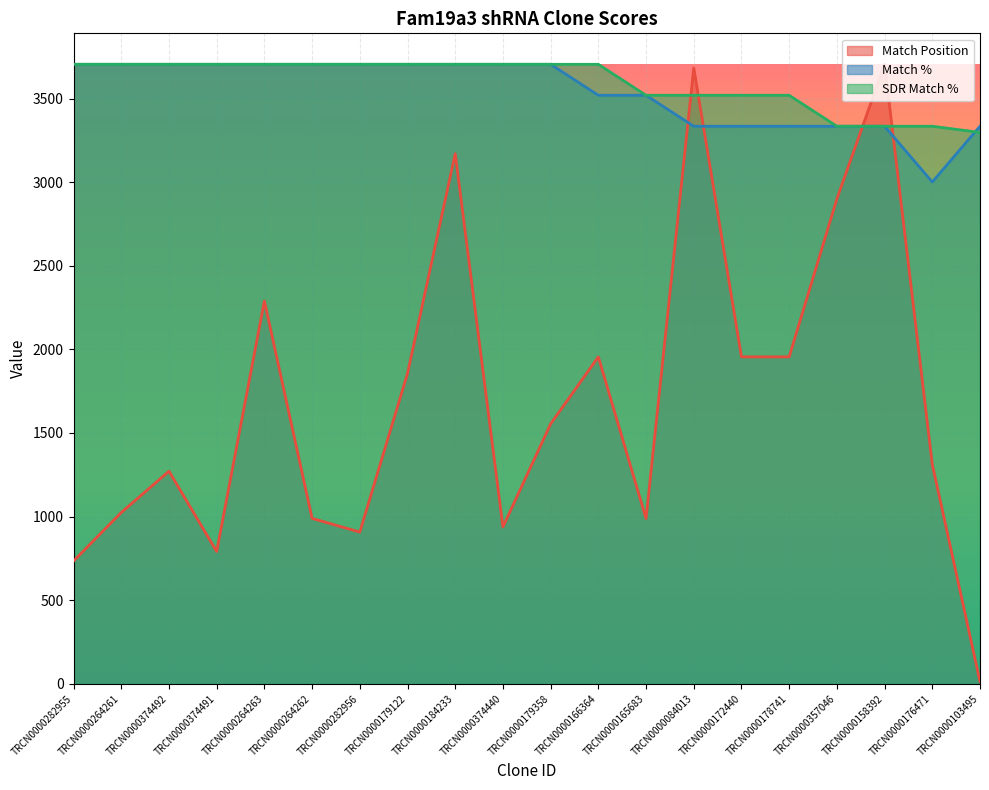

The value of SDR Match % at TRCN0000103495 is 4737.2. True or false?

False